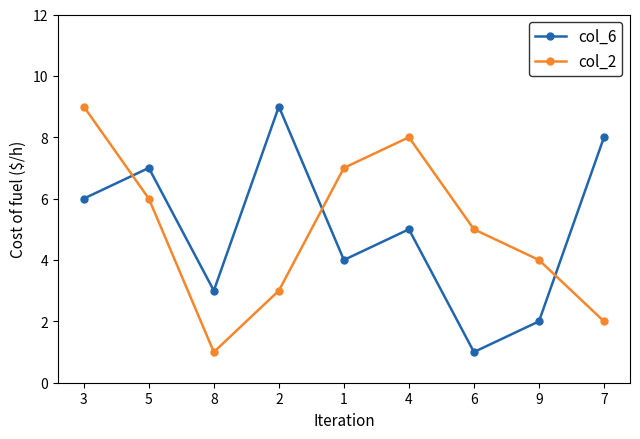

At 7, list the series in order from largest to smallest.

col_6, col_2